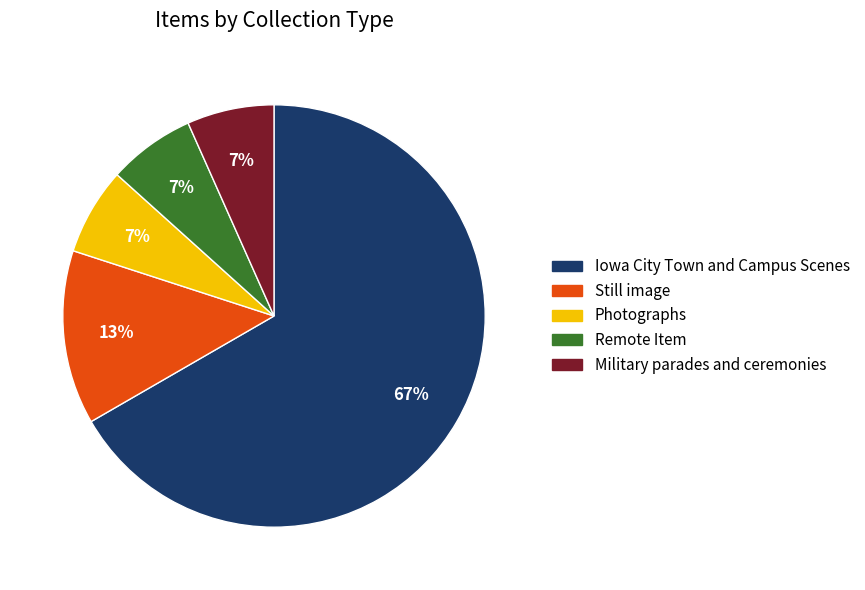

What is the ratio of the value at Remote Item to the value at Still image?

0.5